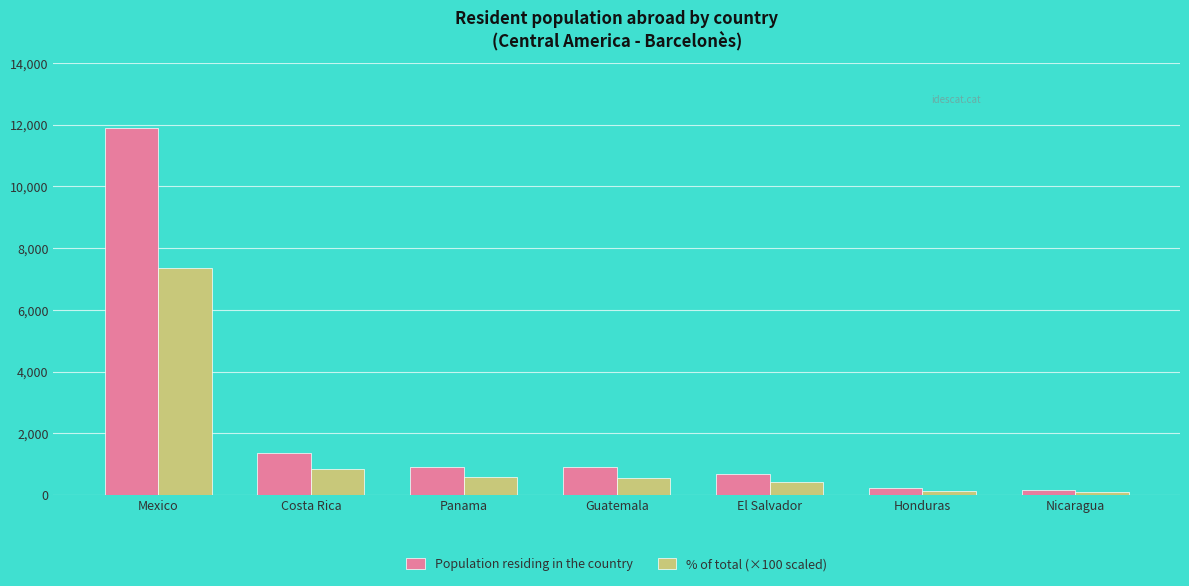

What are all the series names shown in the legend?

Population residing in the country, % of total (×100 scaled)